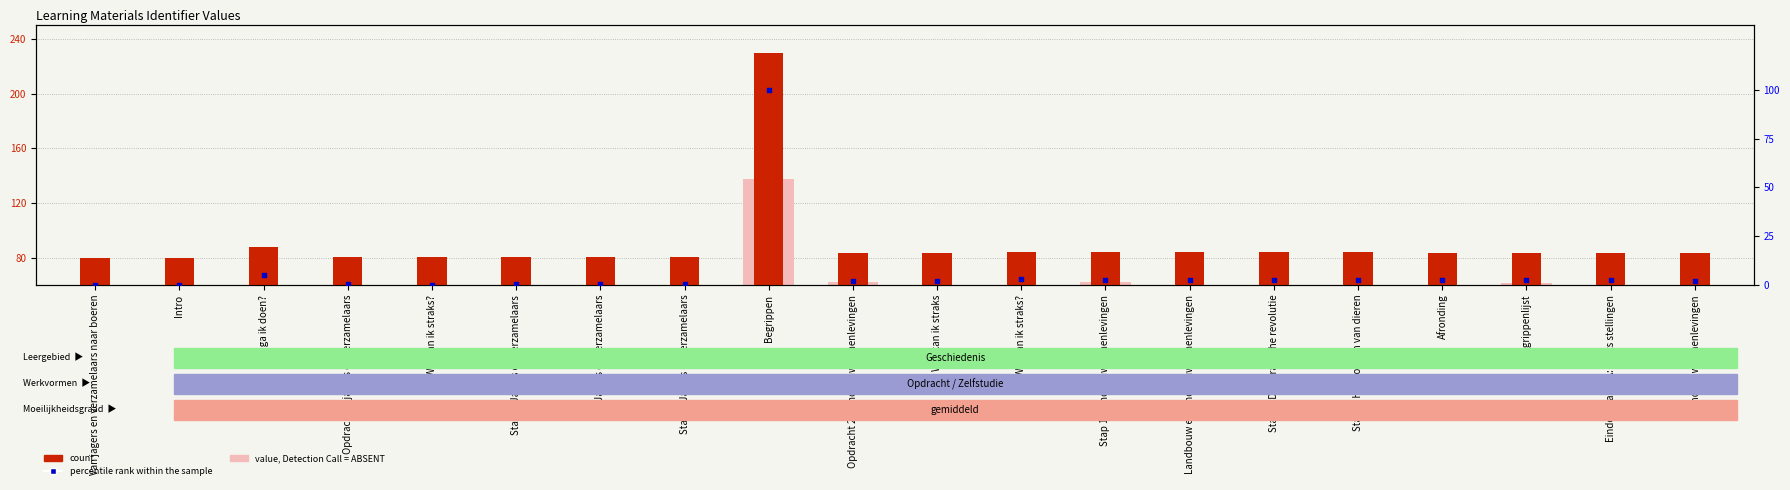

Which series has the largest total across all categories?

count